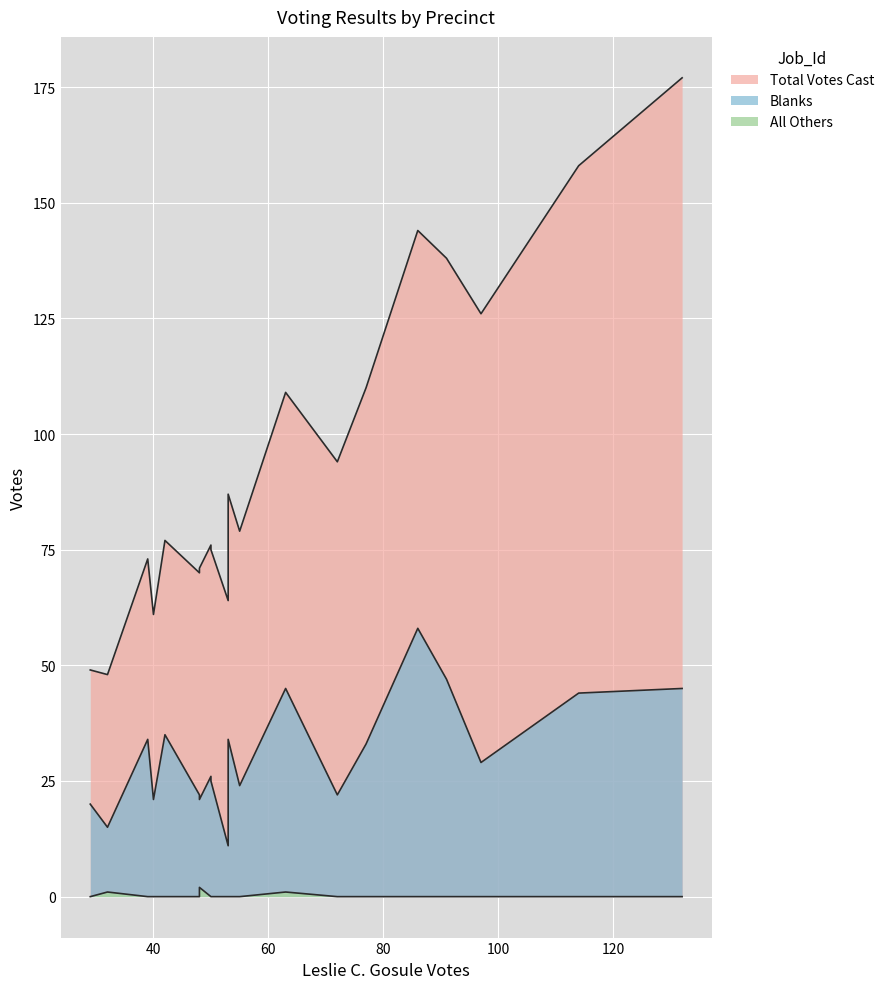

True or false: Blanks and All Others cross at least once.

False